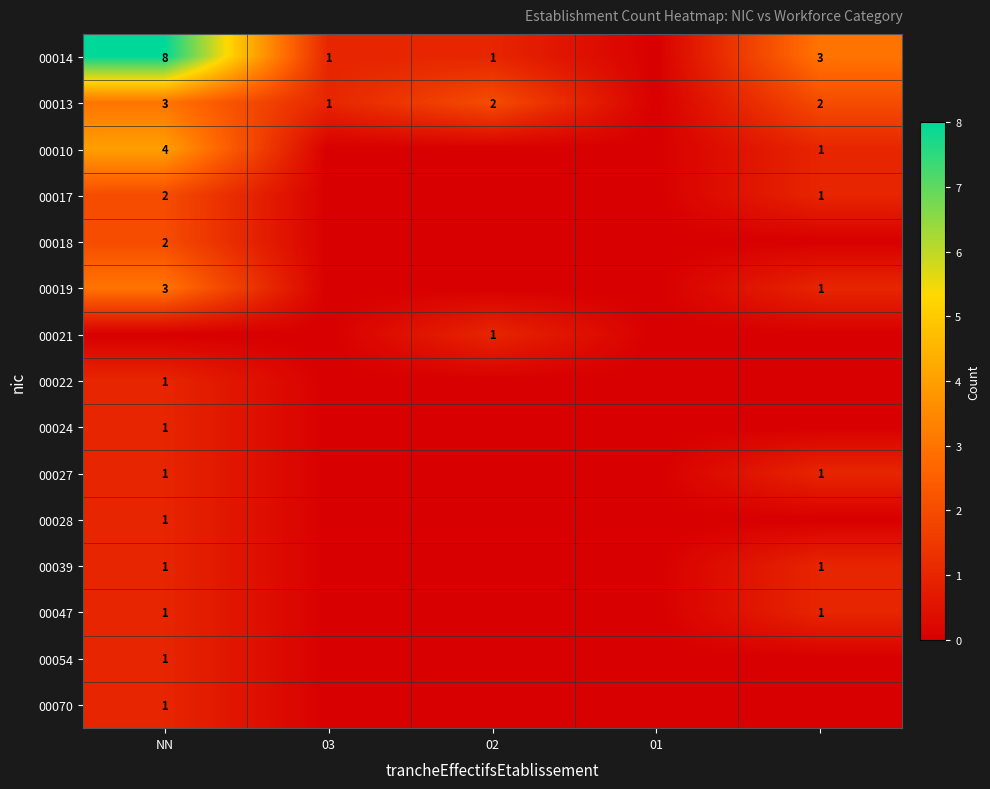

True or false: 00047 has a value of 0 at 02.

True